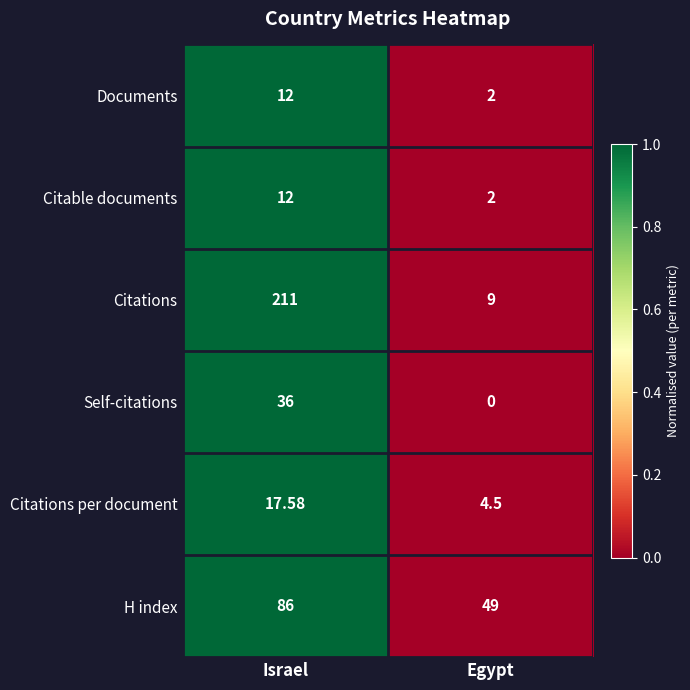

Which series changed the most between Israel and Egypt?

Citations